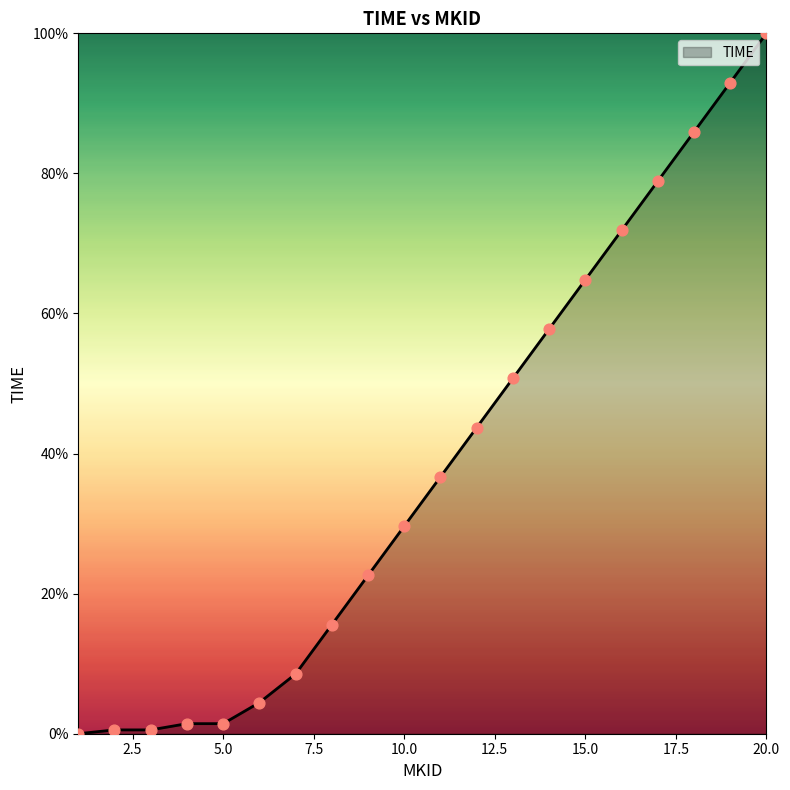

What is the difference between the maximum and minimum values?

100.0